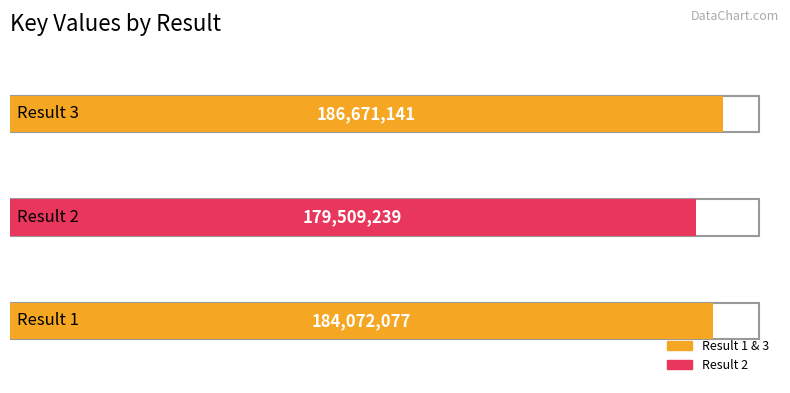

What is the ratio of the value at 2 to the value at 3?

1.0